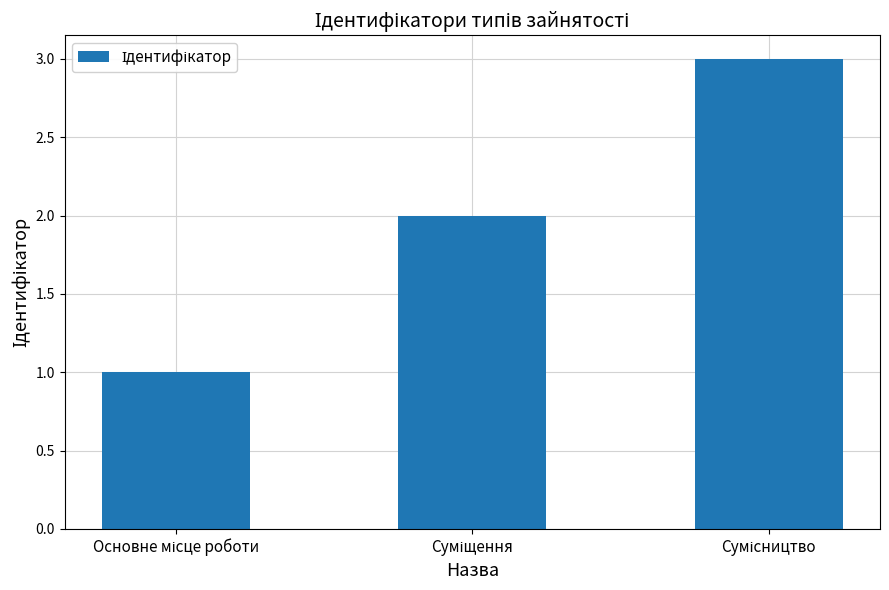

Does the chart contain any negative values?

No